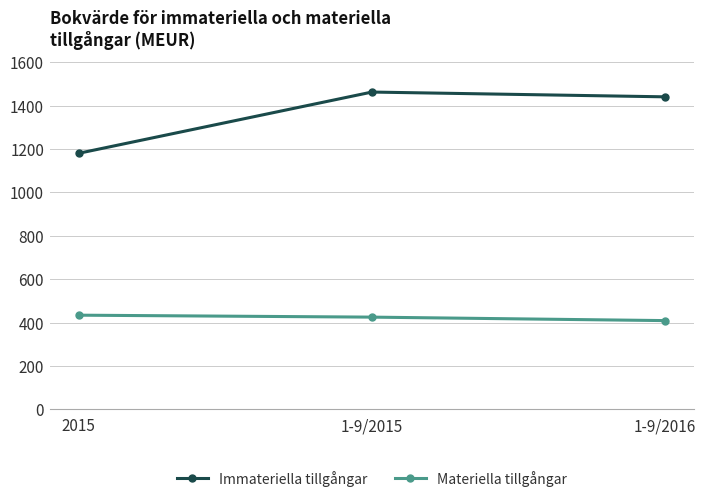

Is it true that Immateriella tillgångar equals 578 at 2015?

False